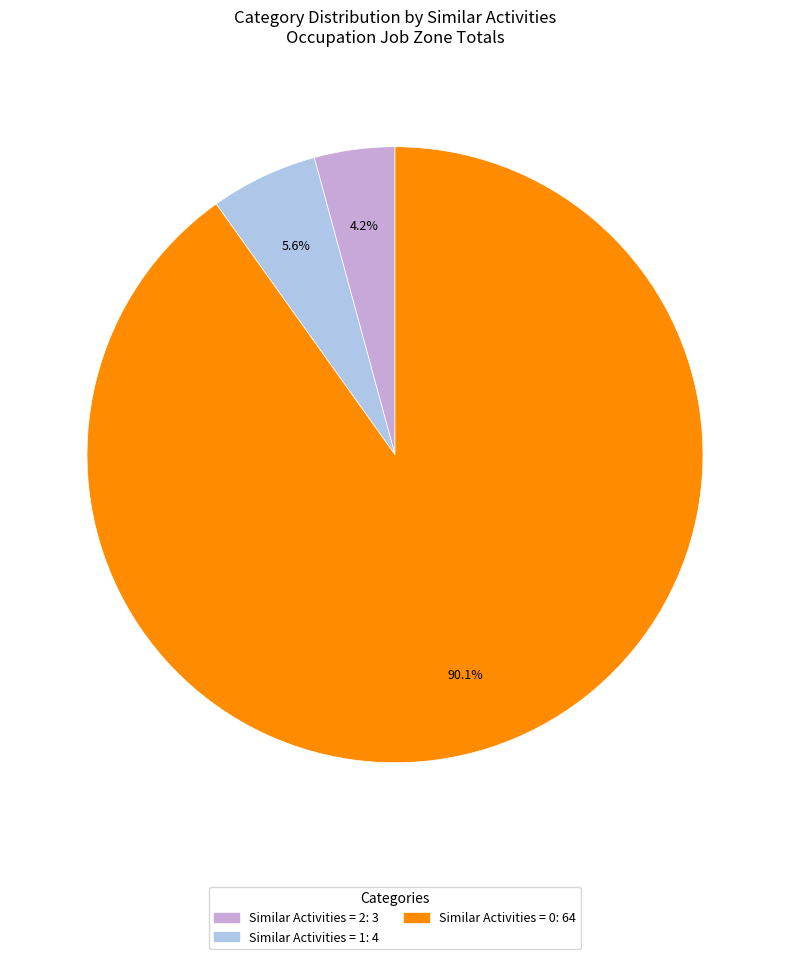

Does any single category account for the majority?

Yes